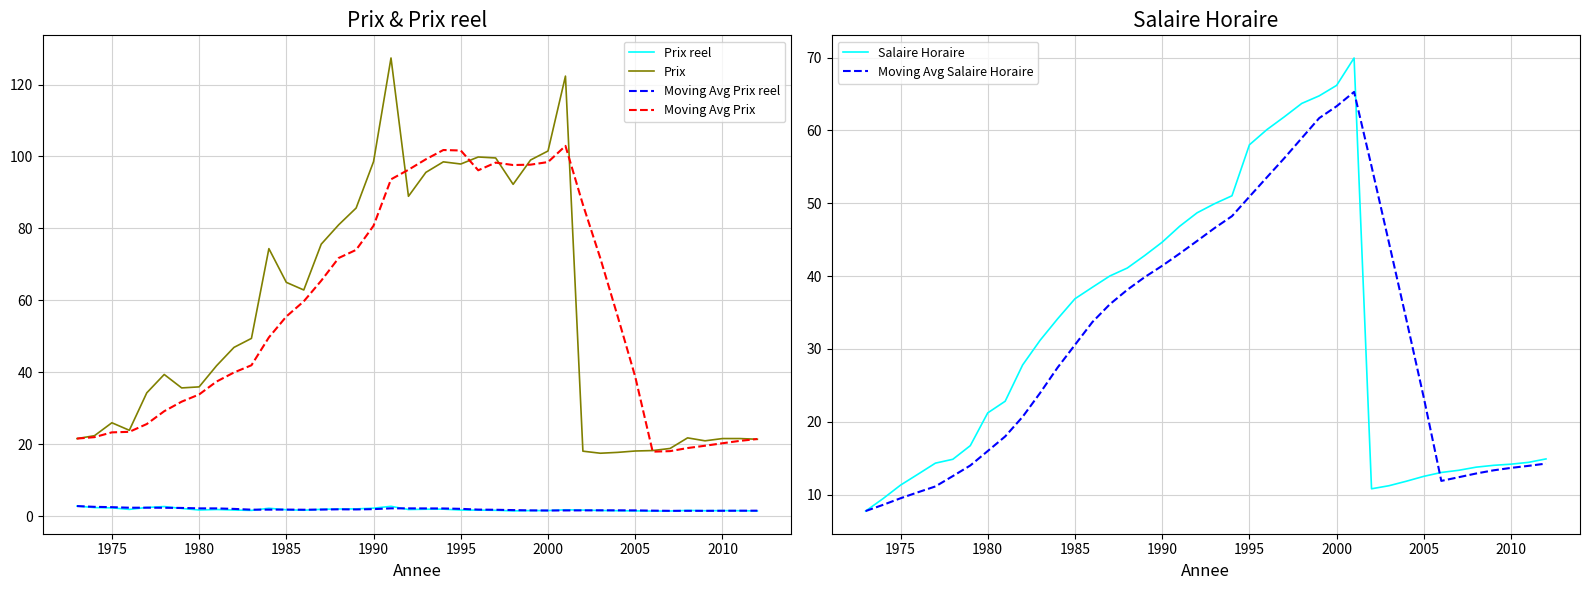

What is the sum of all Salaire Horaire values?

1253.5